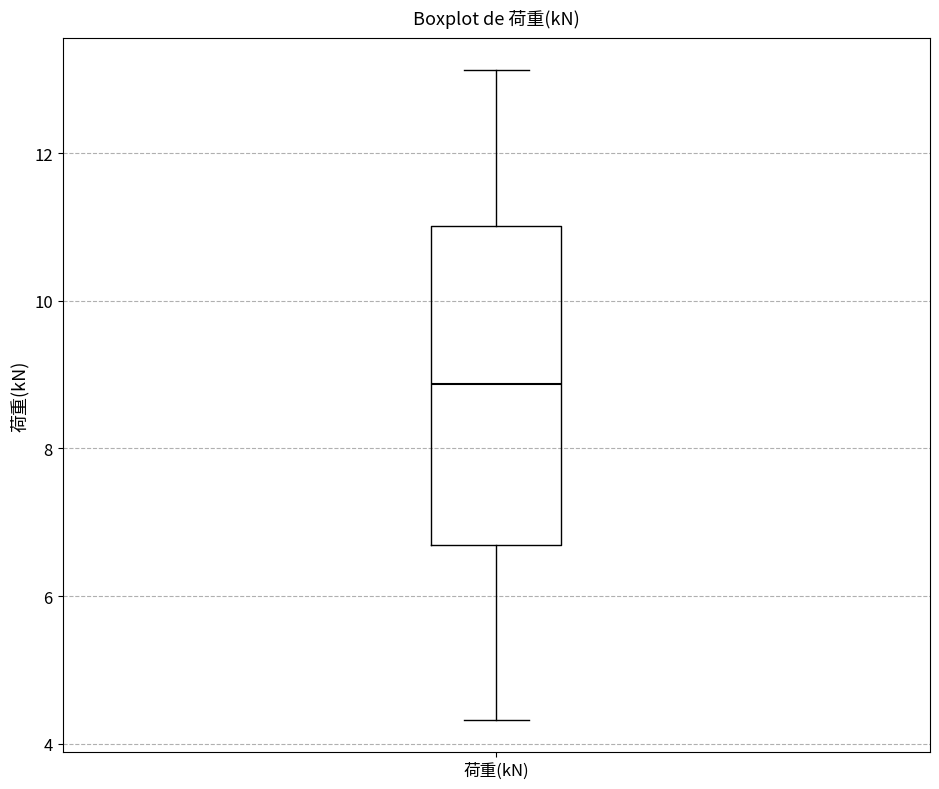

Where does the upper whisker of the box for 荷重(kN) end on the y-axis? The values are not printed on the chart, so give them approximately, as read against the axis.

13.2